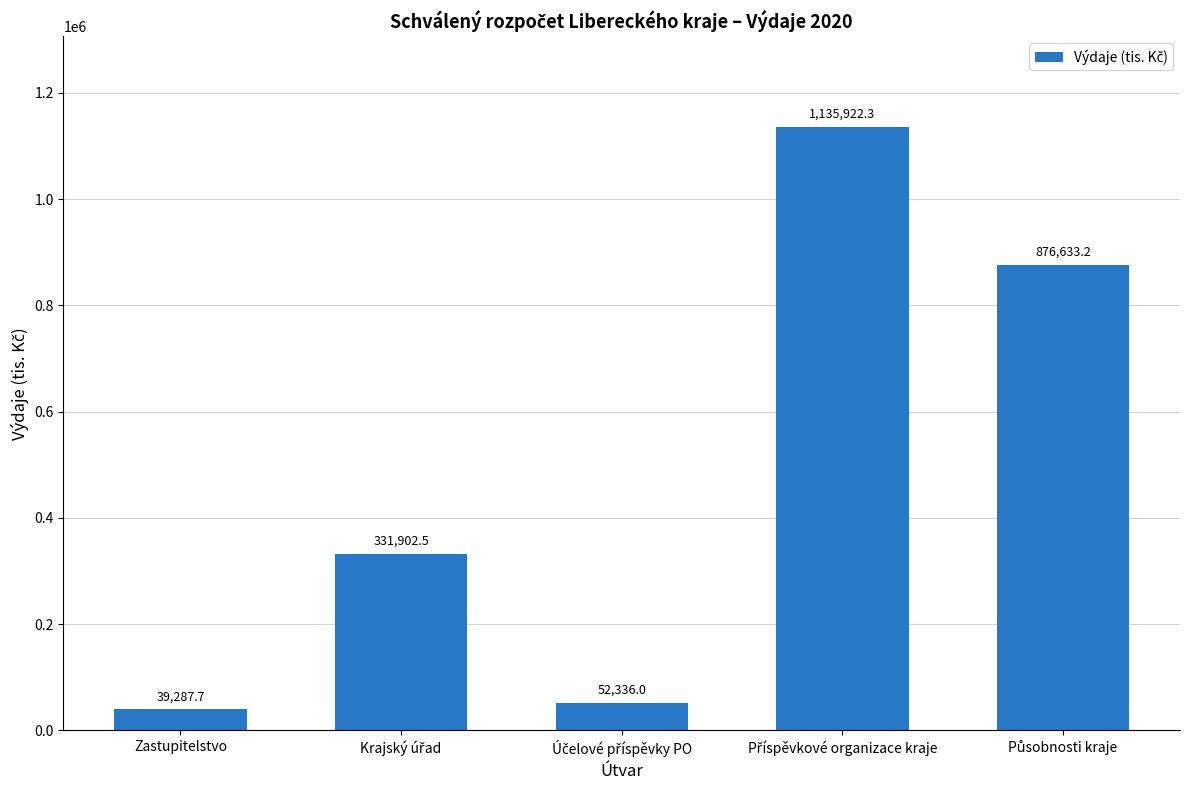

What is the difference between the second highest and minimum values?

837345.5